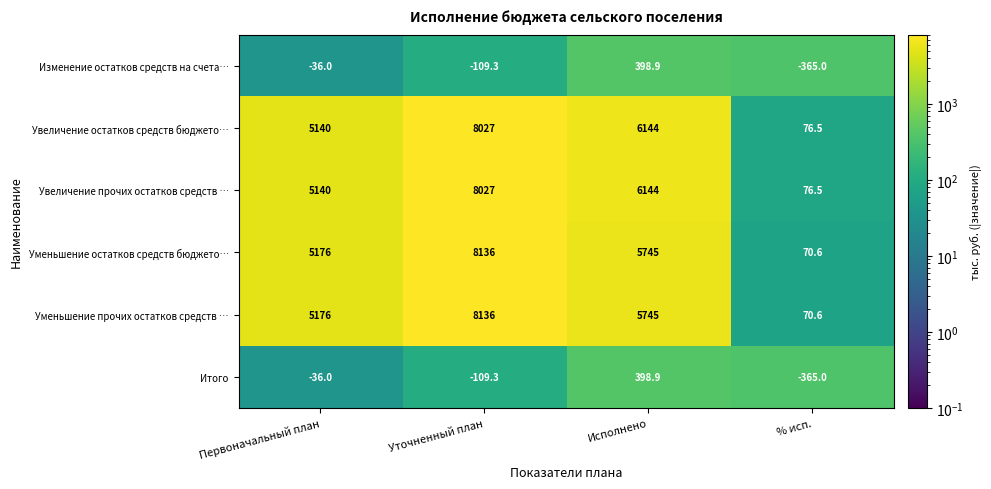

How many values in the Уменьшение остатков средств бюджето… series are below 5745?

2